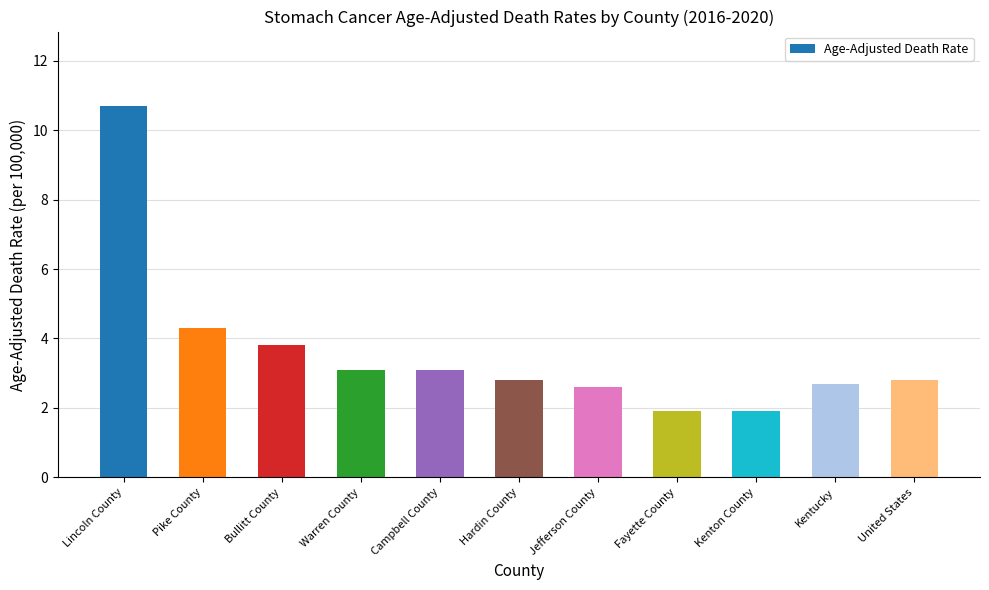

At which label is the value closest to 6?

Pike County